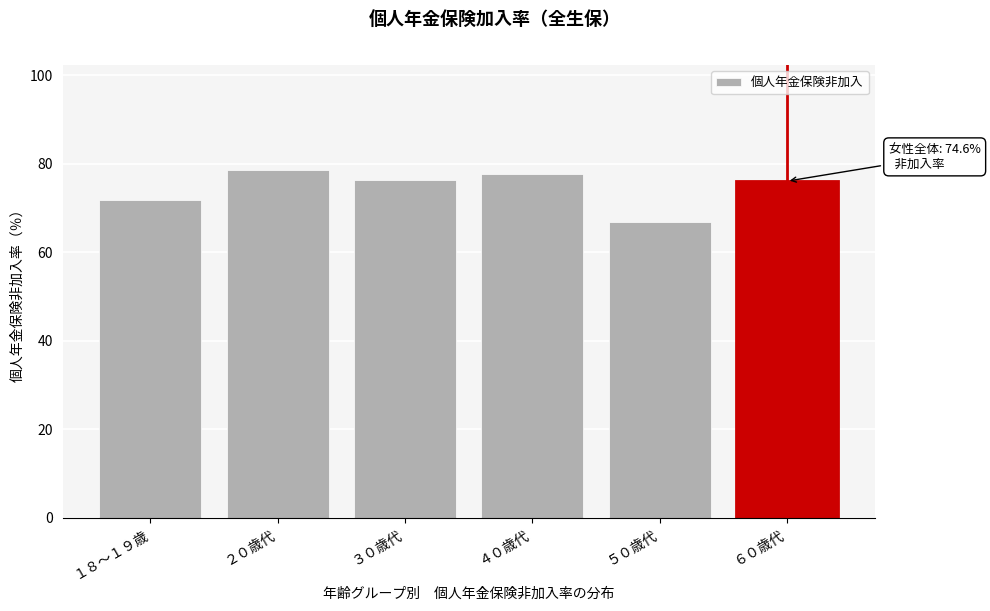

Approximately how many times larger is the value at ２０歳代 compared to １８～１９歳?

1.1